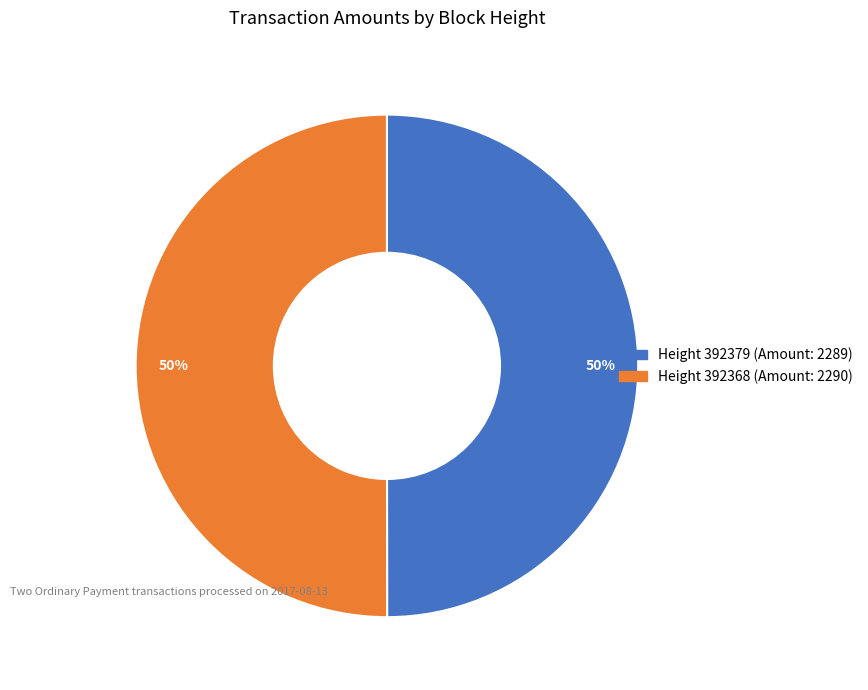

To the nearest percent, what is the average slice percentage?

50%